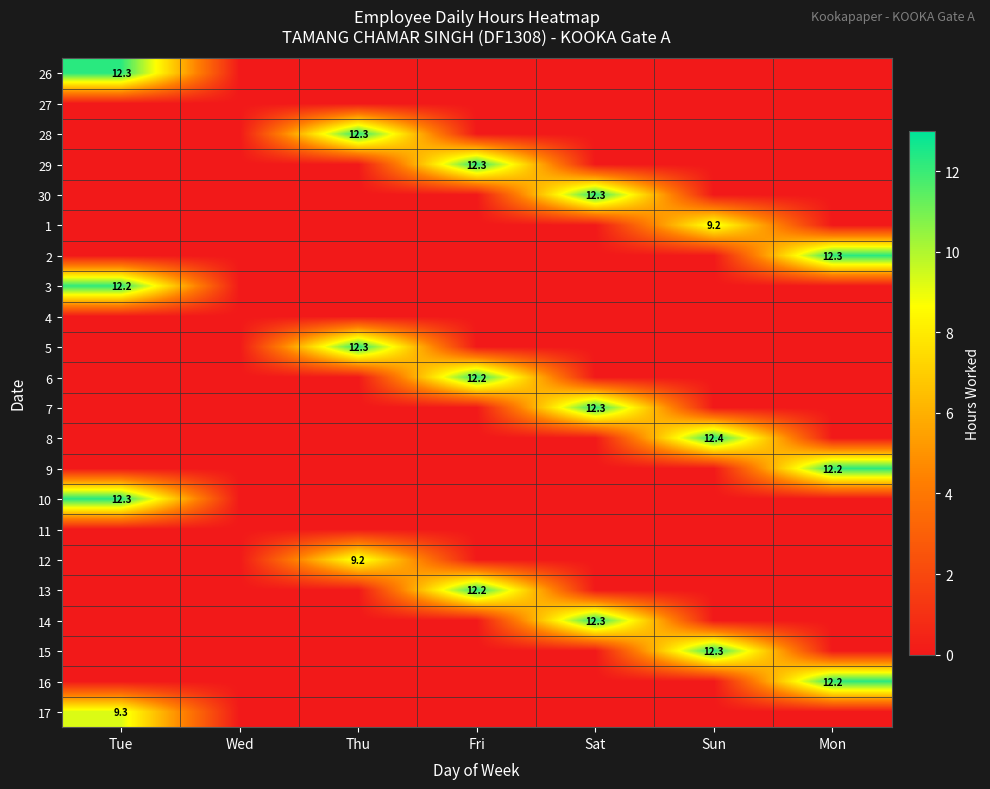

What is the total value across all series at Fri?

36.8